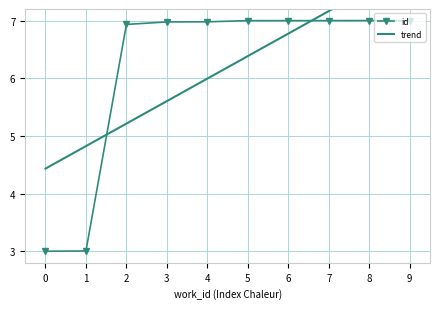

Reading left to right, transcribe all the data shown in this chart.

id: 3.0	3.0	6.9	7.0	7.0	7.0	7.0	7.0	7.0	7.0
trend: 4.4	4.8	5.2	5.6	6.0	6.4	6.8	7.2	7.6	7.9